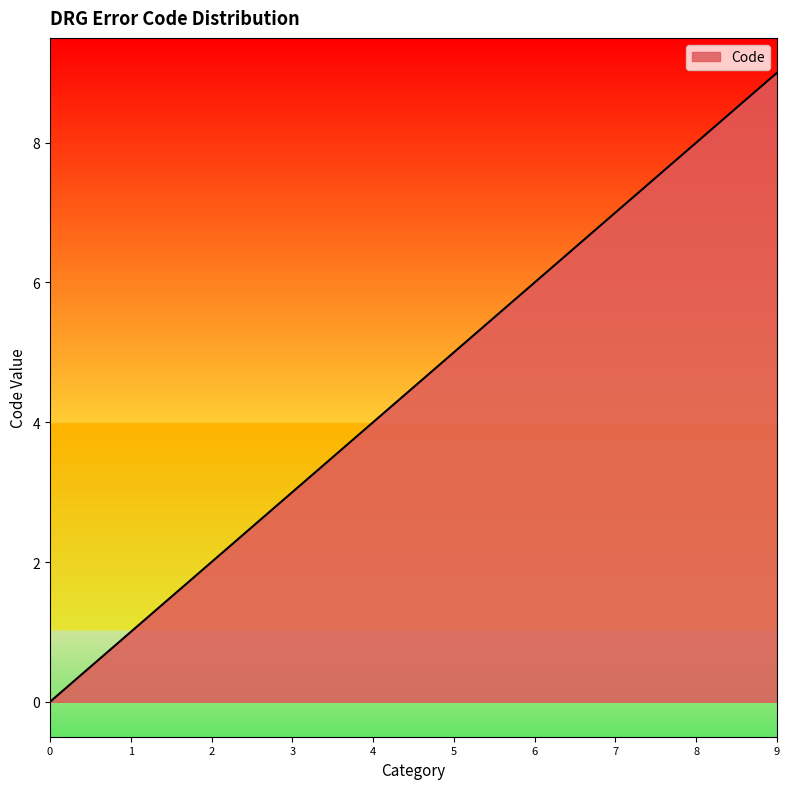

The value at 4 is 2. True or false?

False